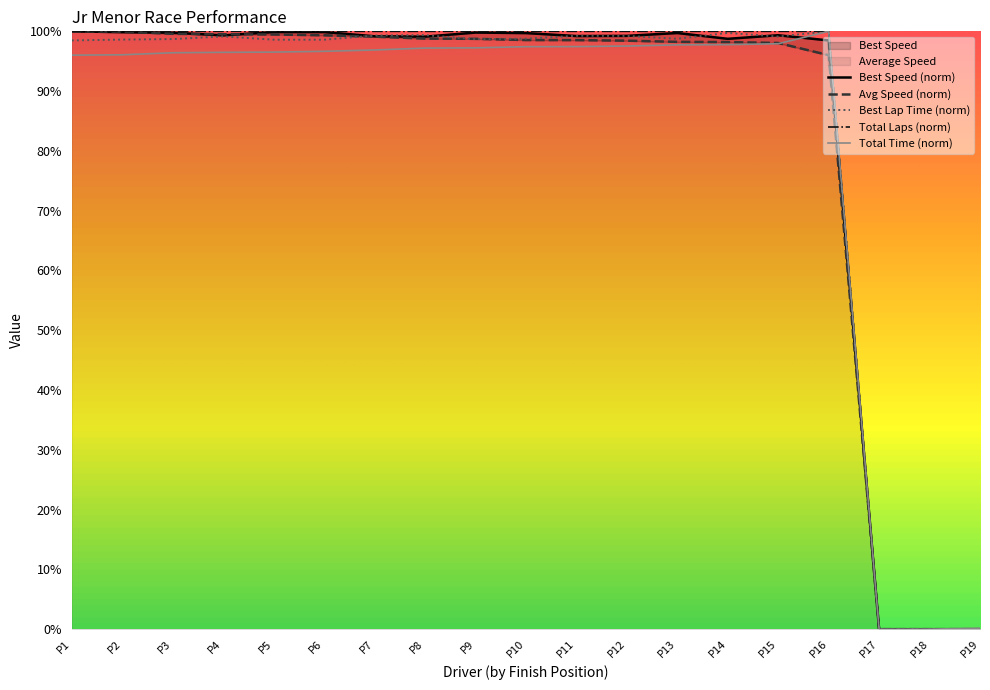

True or false: Total Laps and Average Speed cross at least once.

False